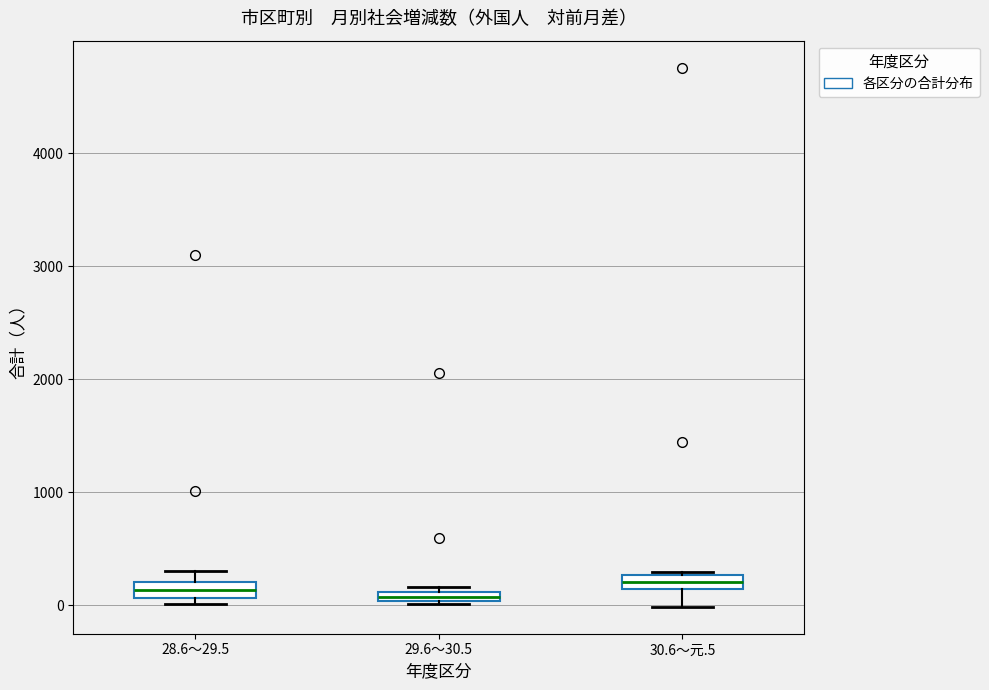

Where is the upper edge of the box for 28.6～29.5 on the y-axis? The values are not printed on the chart, so give them approximately, as read against the axis.

200